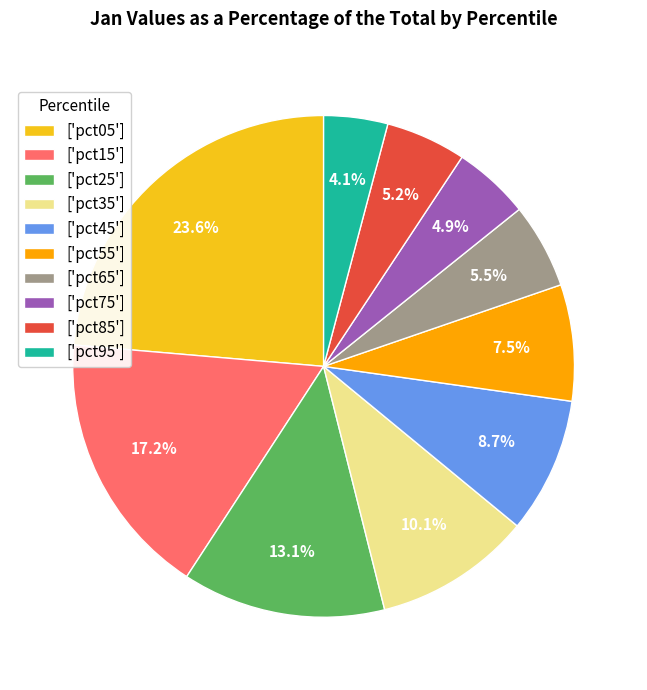

Which slice is the smallest?

['pct95']